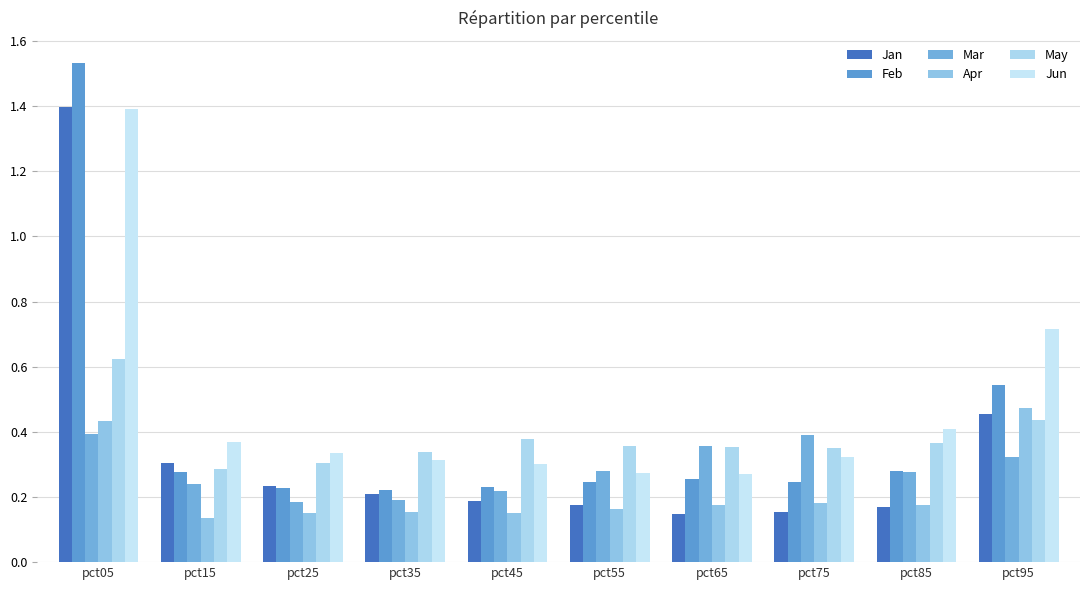

Rank the series by their maximum value, from highest to lowest.

Feb, Jan, Jun, May, Apr, Mar